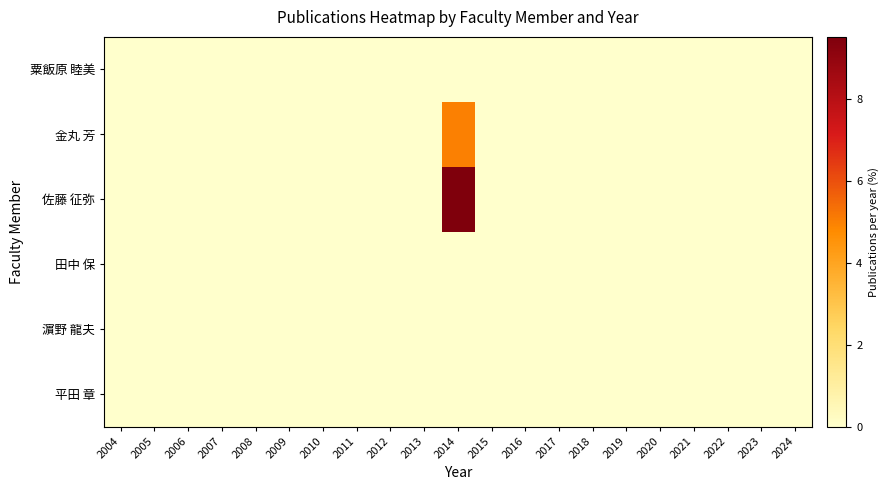

What is the greatest value displayed?

9.5